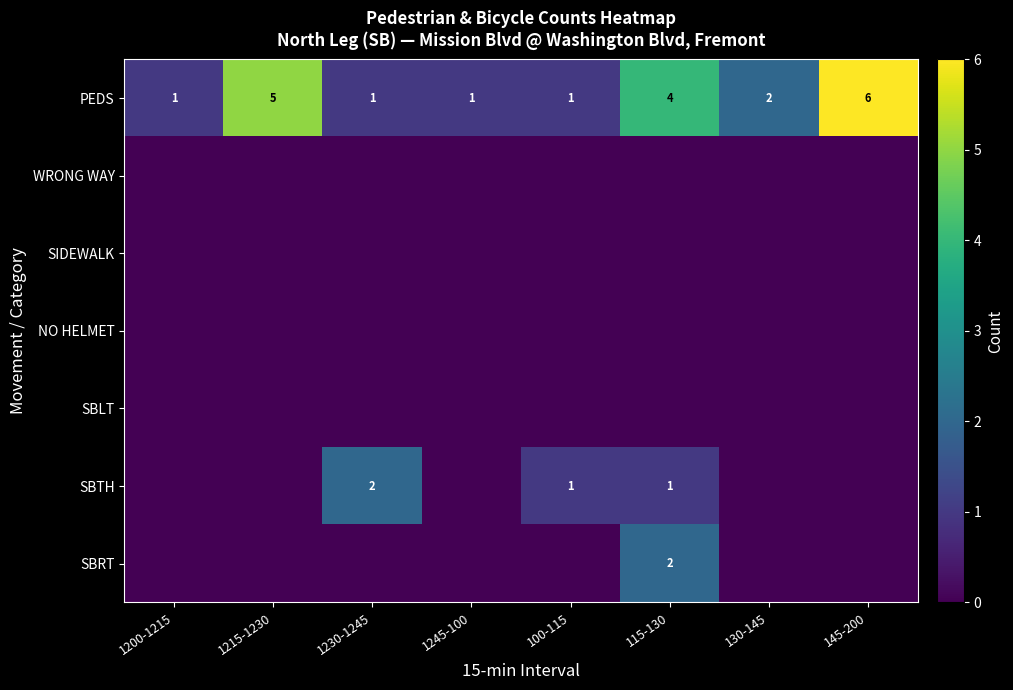

Is it true that PEDS equals 1 at 1245-100?

True